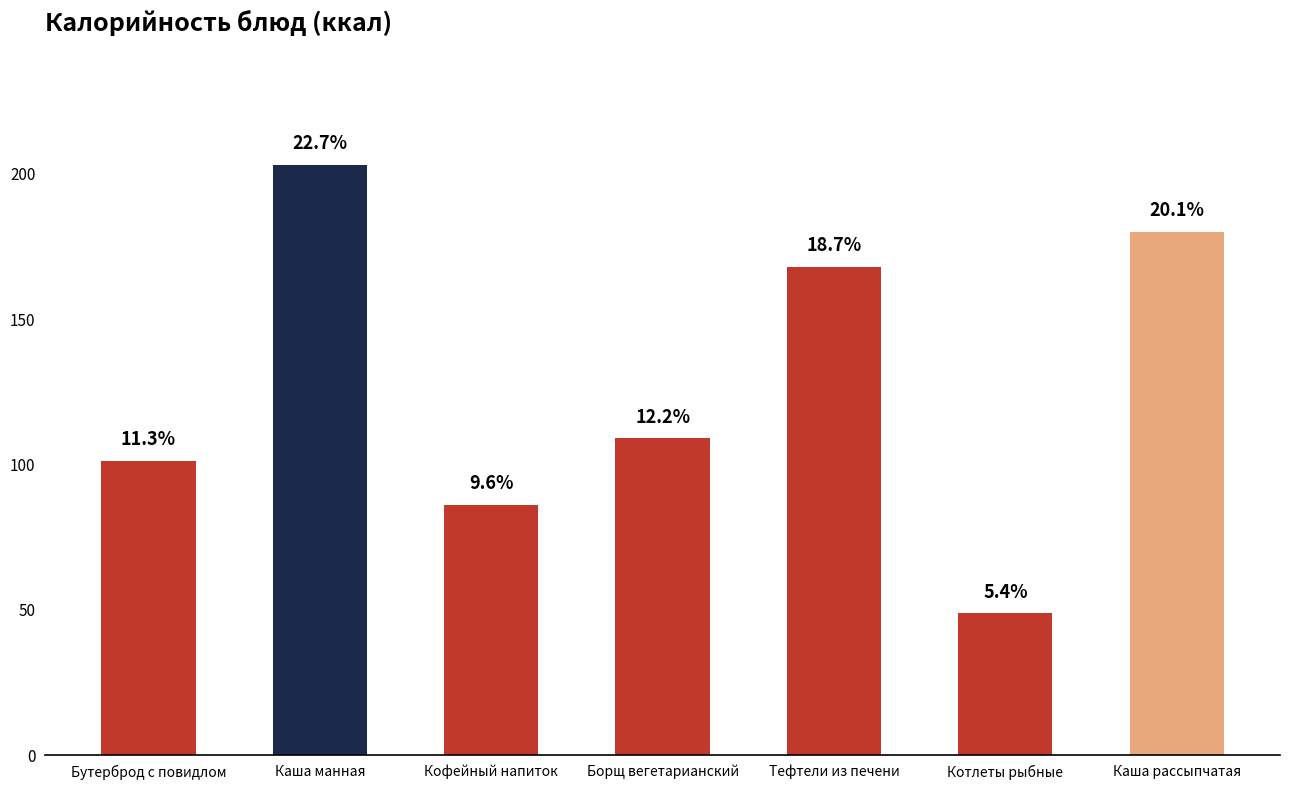

Are the bars grouped side by side (vs. stacked)?

No